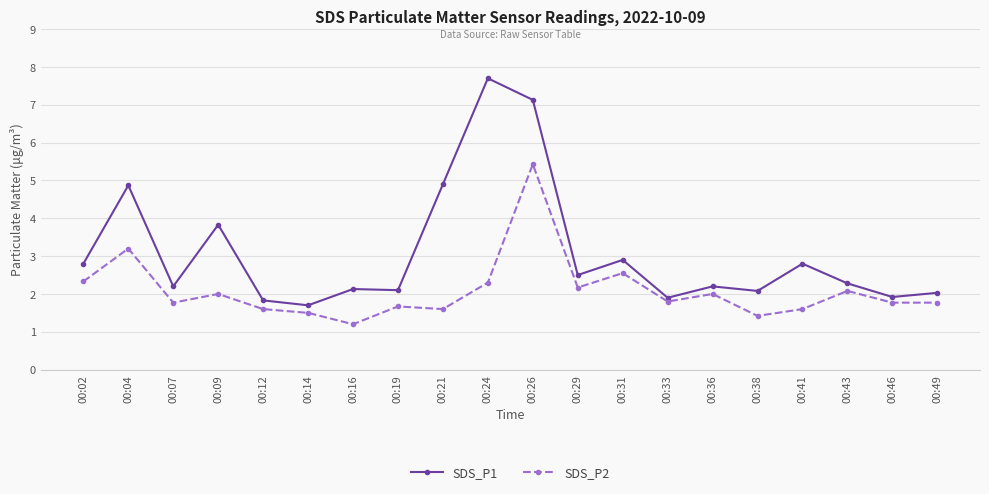

At which category is the sum across all series the highest?

00:26